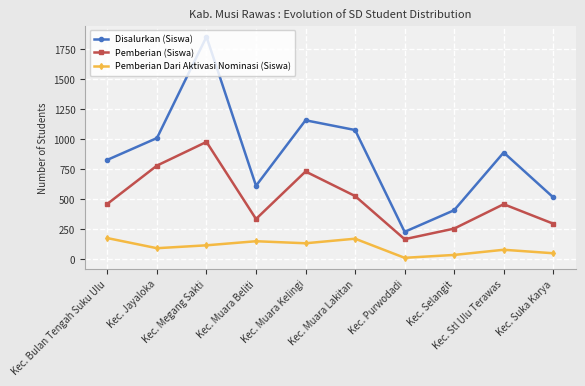

What position from the left is Kec. Megang Sakti?

3